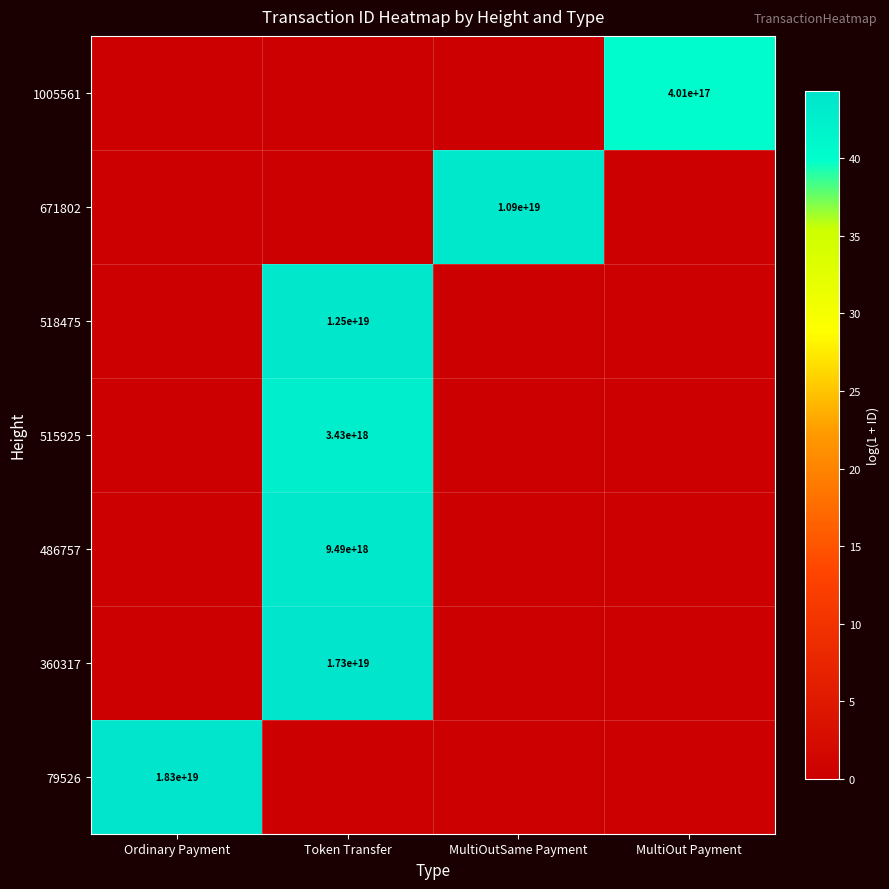

At which label does 360317 reach its minimum?

Ordinary Payment